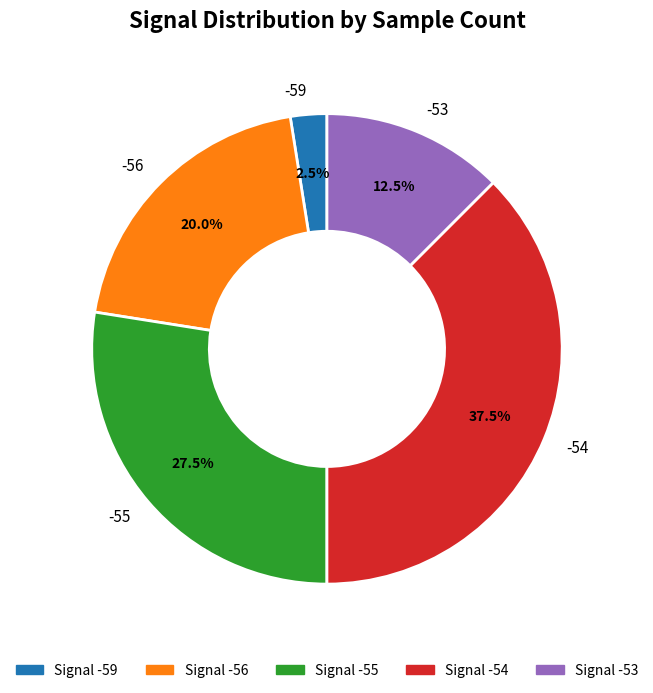

How many slices are in this pie chart?

5